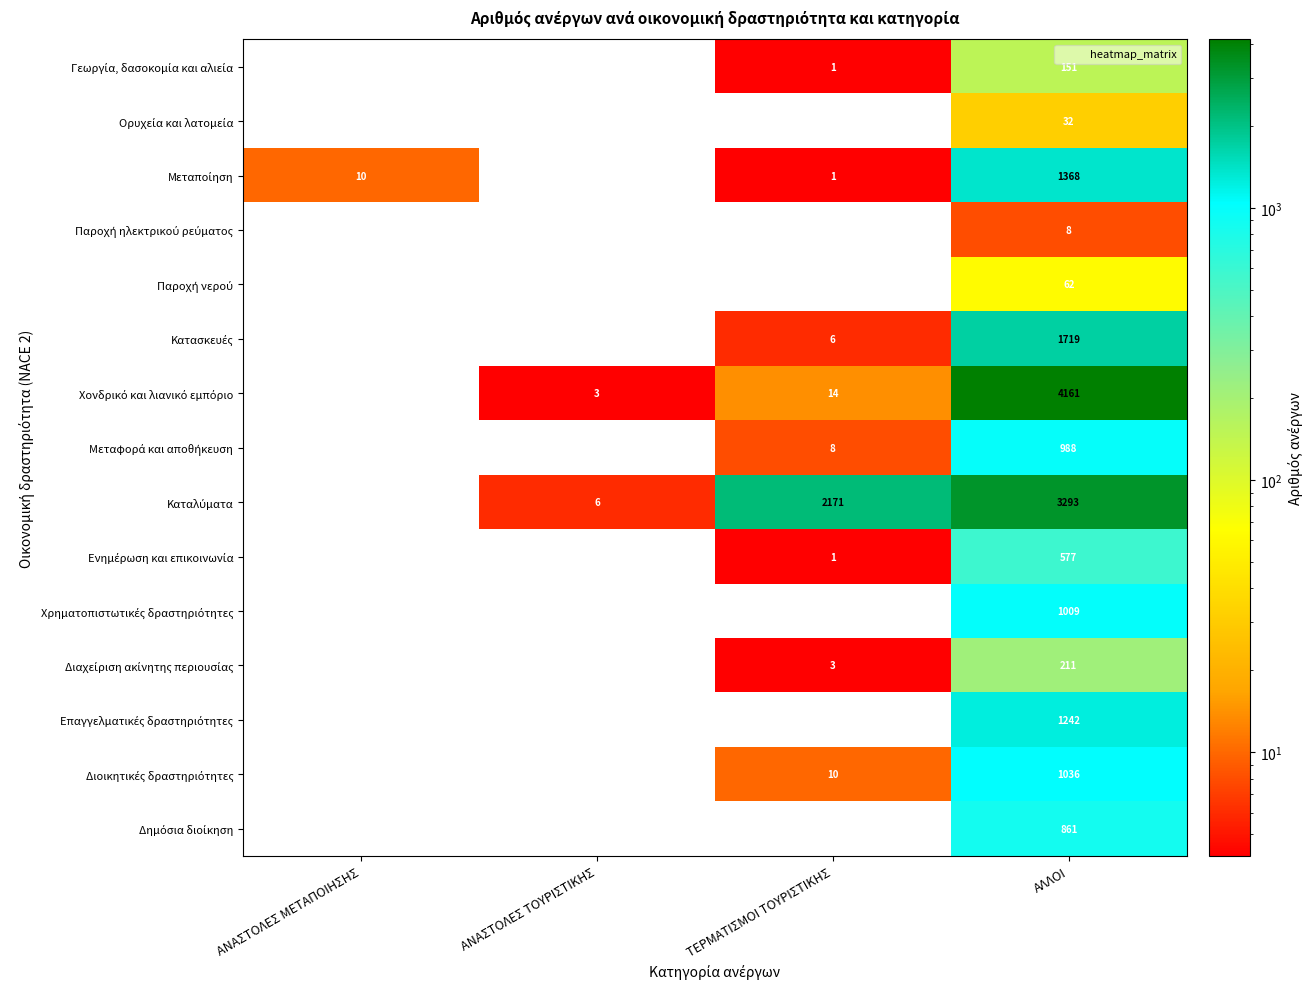

What is the total value across all series at ΑΛΛΟΙ?

16718